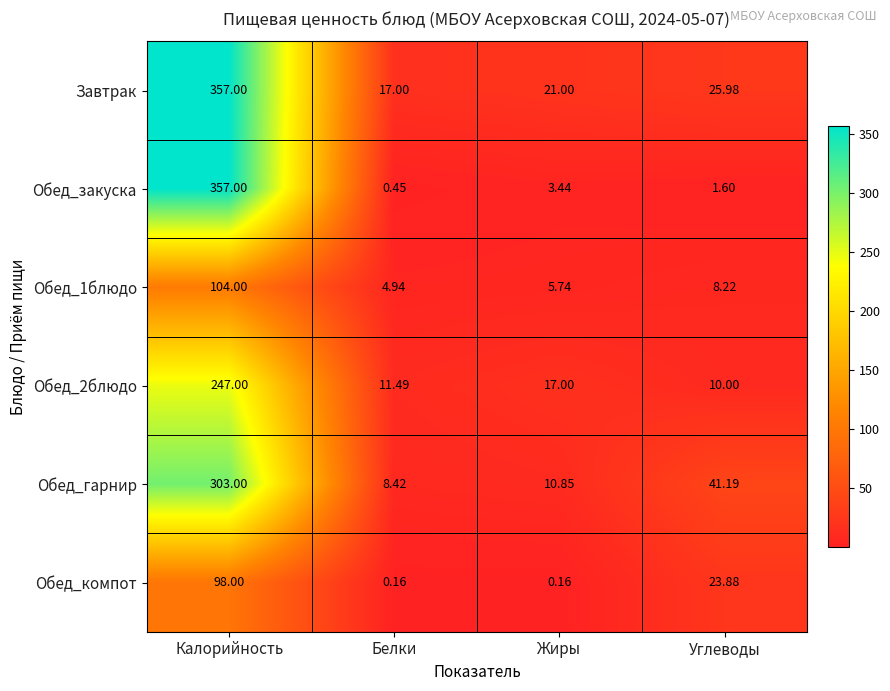

At which label does Обед_2блюдо first exceed 17?

Калорийность